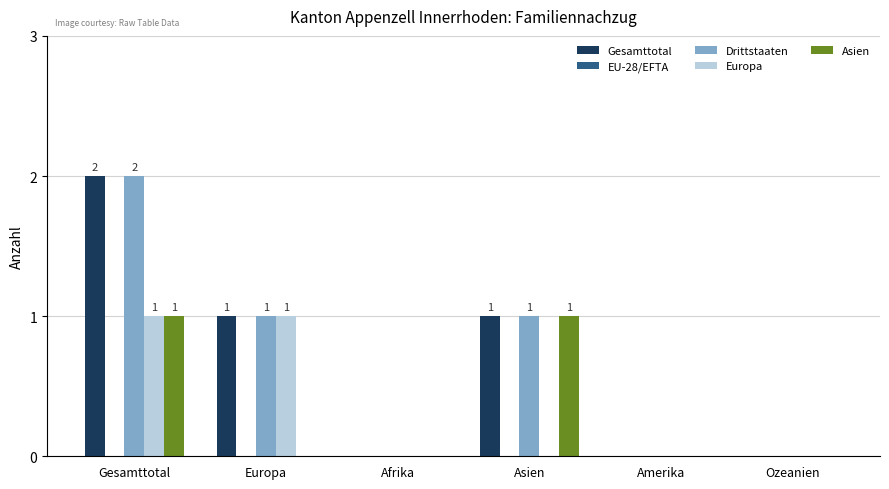

Is it true that Drittstaaten equals -1 at Ozeanien?

False